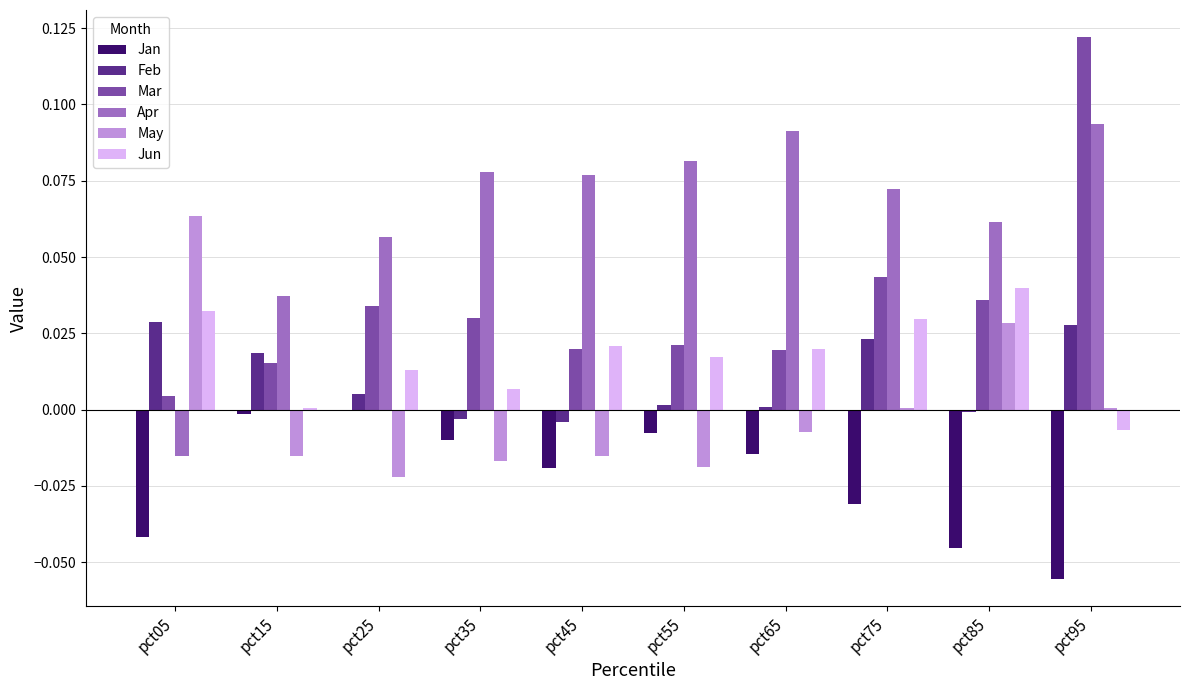

Is it true that Apr equals 0.0 at pct35?

False